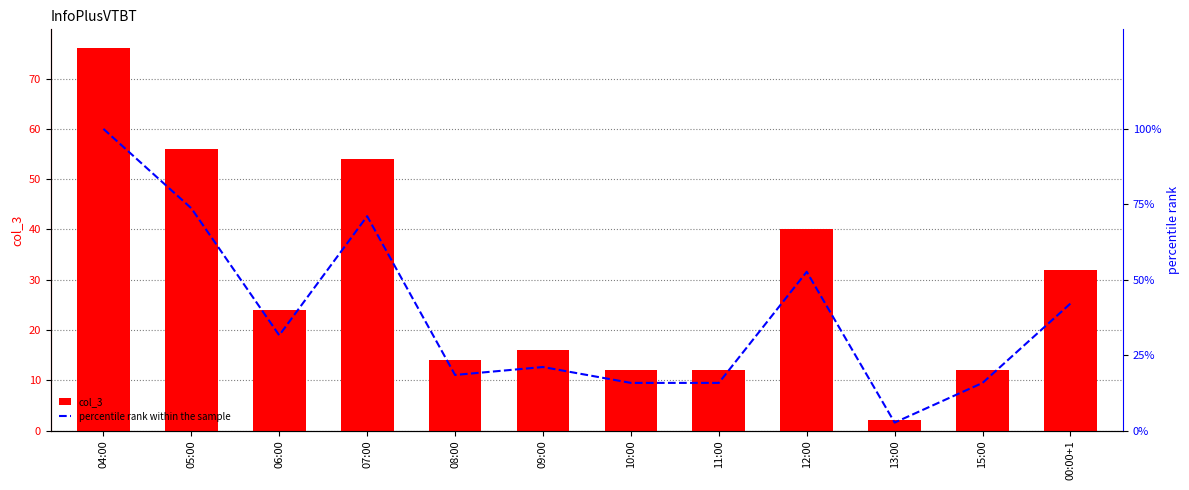

What is the sum of the col_3 values at 04:00 and 09:00?

92